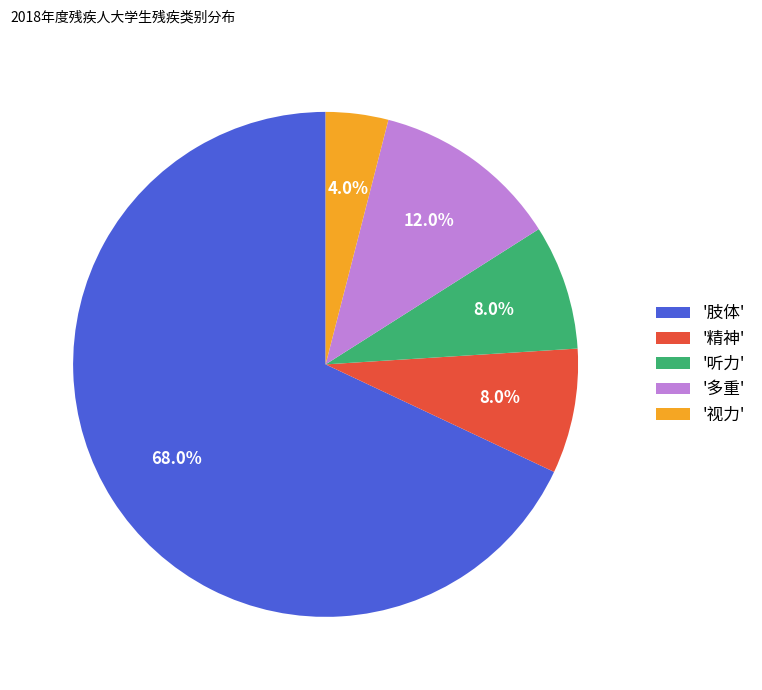

What percentage is NOT represented by '多重'?

88.0%